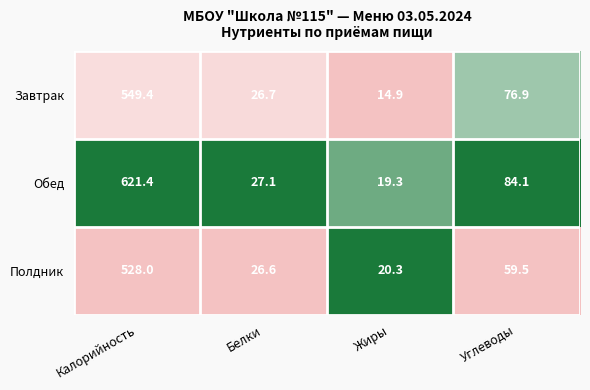

Count the number of data series in this chart.

3